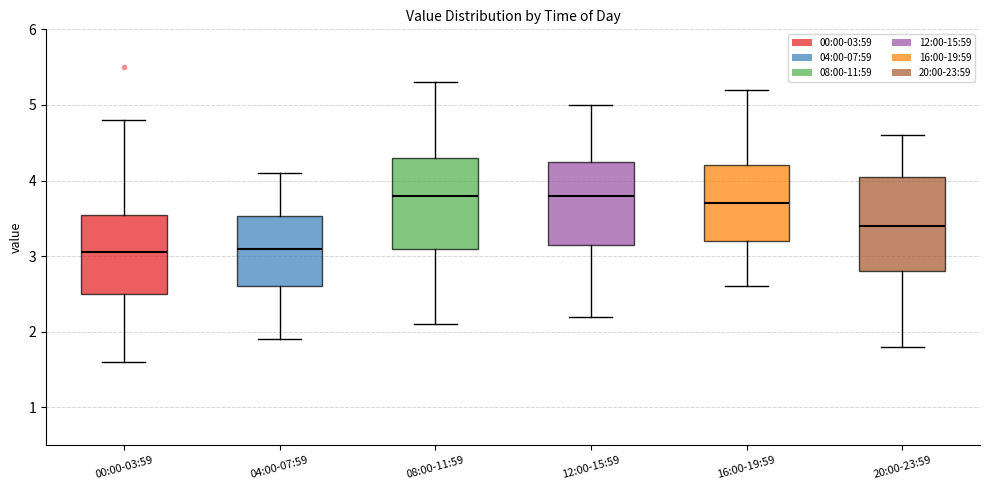

Reading left to right, read every box against the y-axis: the position of its median line, the range the box covers, and the ends of its whiskers. The values are not printed on the chart, so give them approximately, as read against the axis.

00:00-03:59: median 3.1, box 2.5 to 3.6, whiskers 1.6 to 4.8
04:00-07:59: median 3.1, box 2.6 to 3.5, whiskers 1.9 to 4.1
08:00-11:59: median 3.8, box 3.1 to 4.3, whiskers 2.1 to 5.3
12:00-15:59: median 3.8, box 3.2 to 4.3, whiskers 2.2 to 5.0
16:00-19:59: median 3.7, box 3.2 to 4.2, whiskers 2.6 to 5.2
20:00-23:59: median 3.4, box 2.8 to 4.1, whiskers 1.8 to 4.6